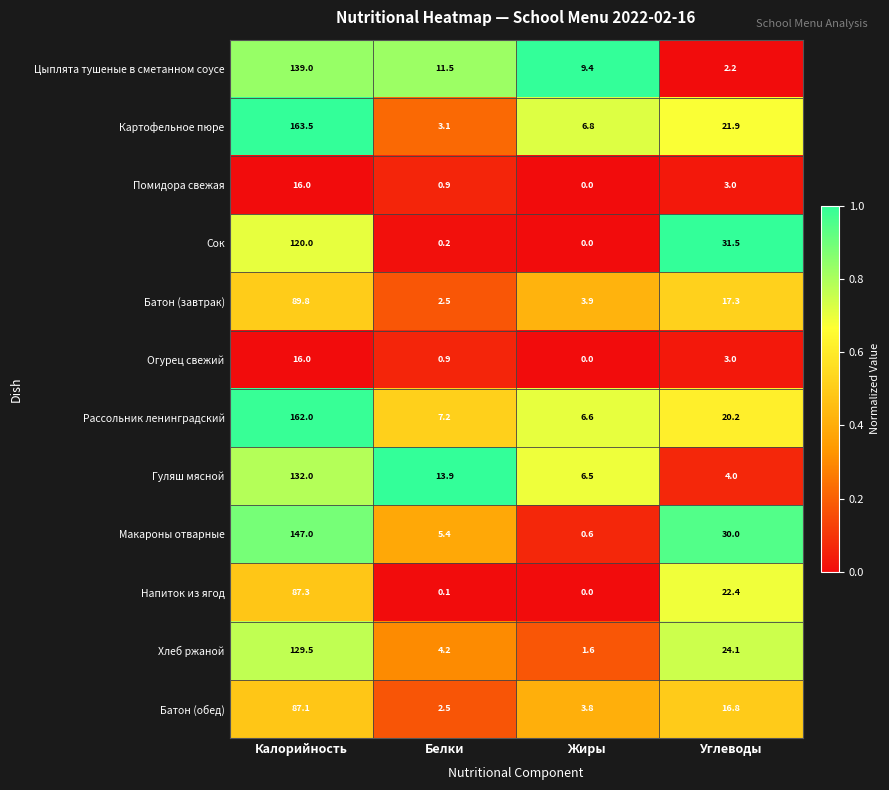

Rank the categories by Рассольник ленинградский value from lowest to highest.

Жиры, Белки, Углеводы, Калорийность